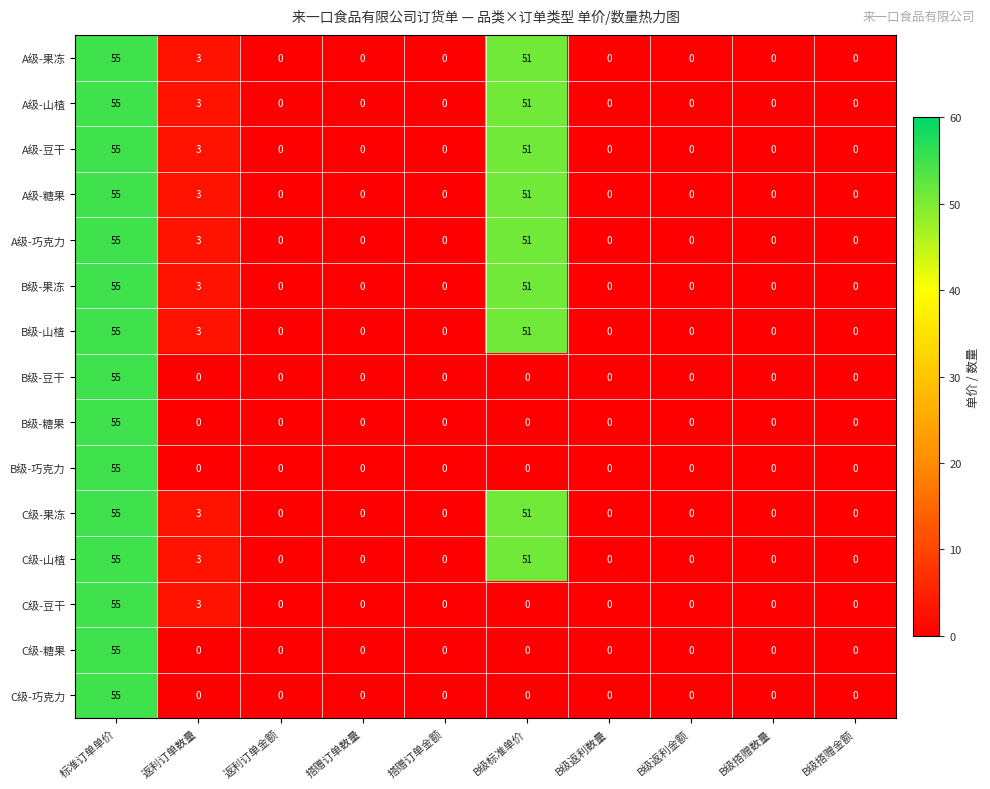

What is the average value of the B级-豆干 series?

6